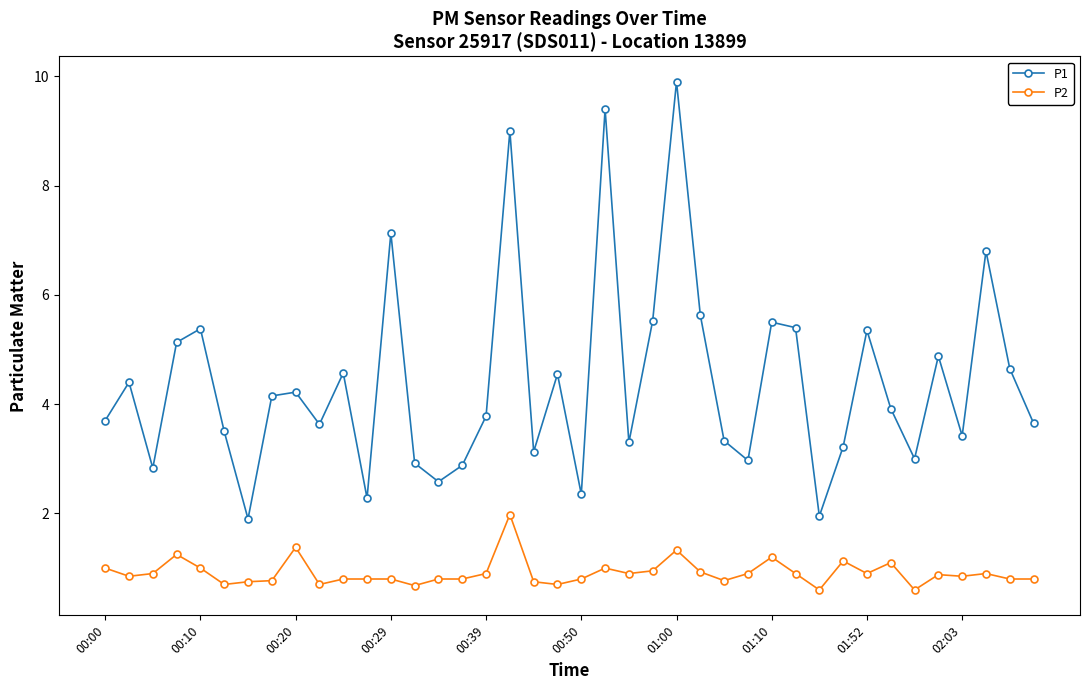

Which series has the largest total across all categories?

P1